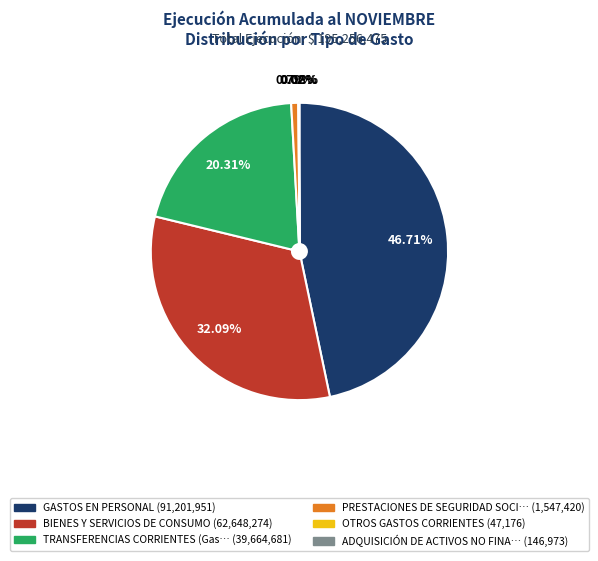

Does any single category account for the majority?

No